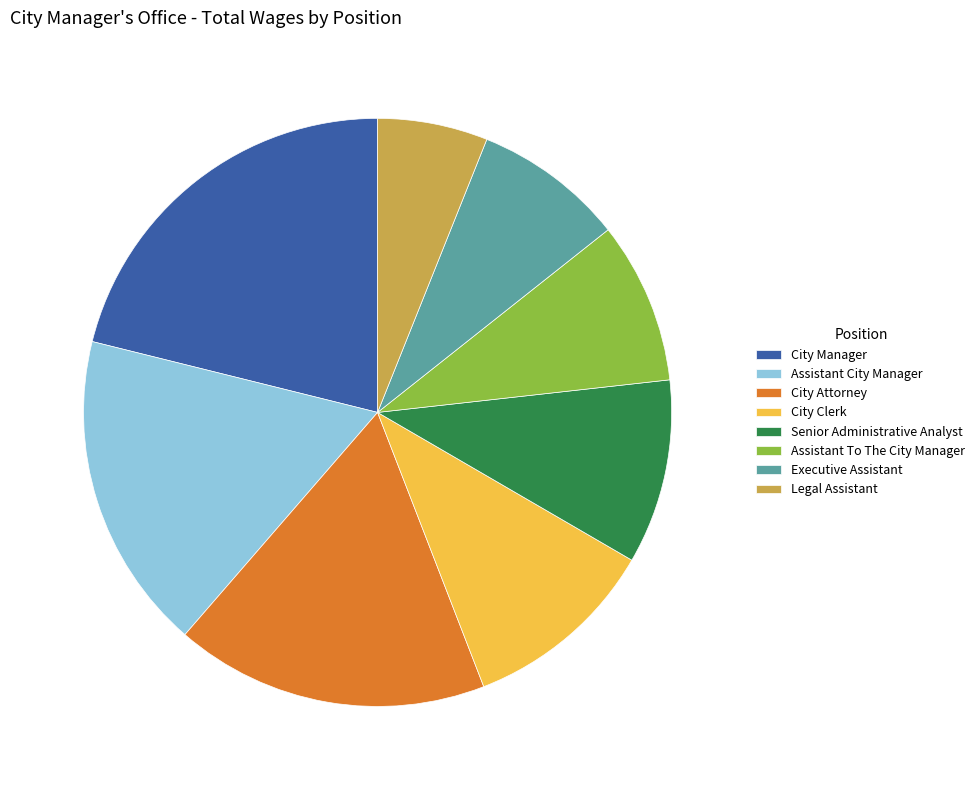

Is it true that Assistant To The City Manager is 9% of the pie?

True